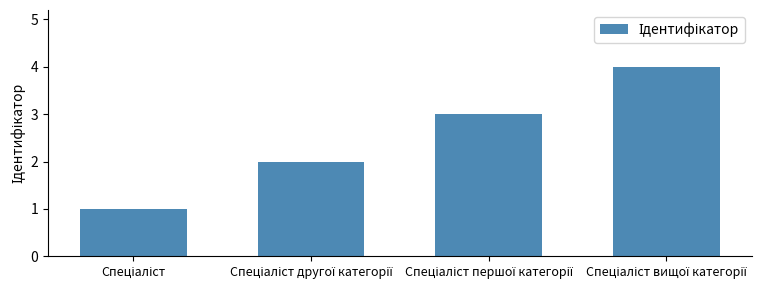

What is the greatest value displayed?

4